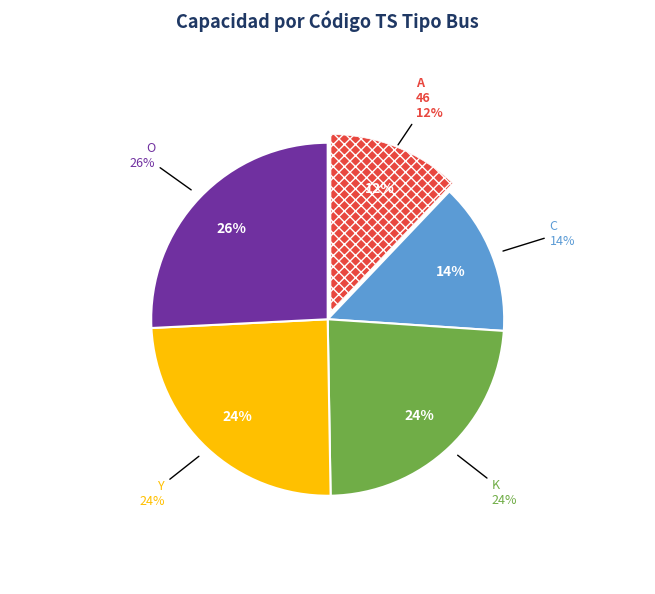

Combined, what portion of the pie is C and A?

26.1%